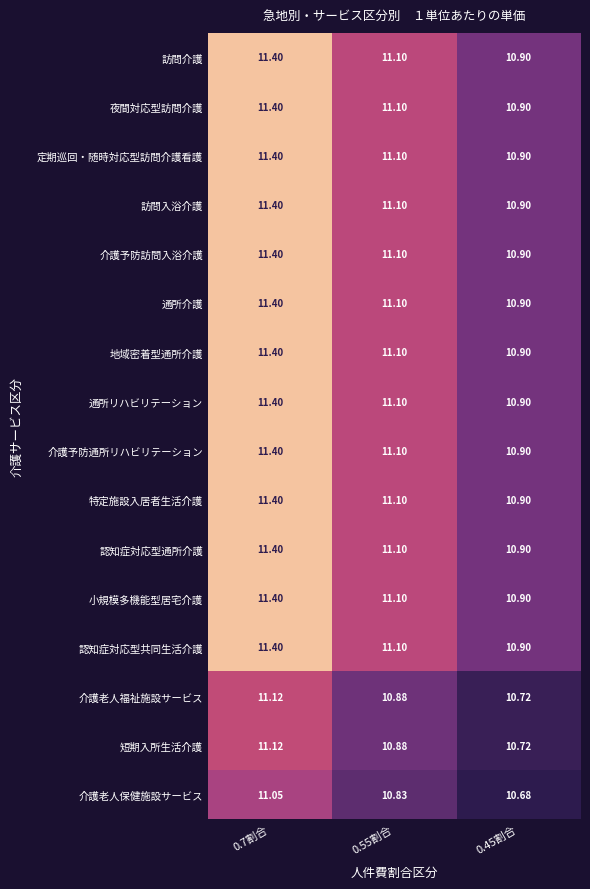

Count the number of categories in the chart.

3